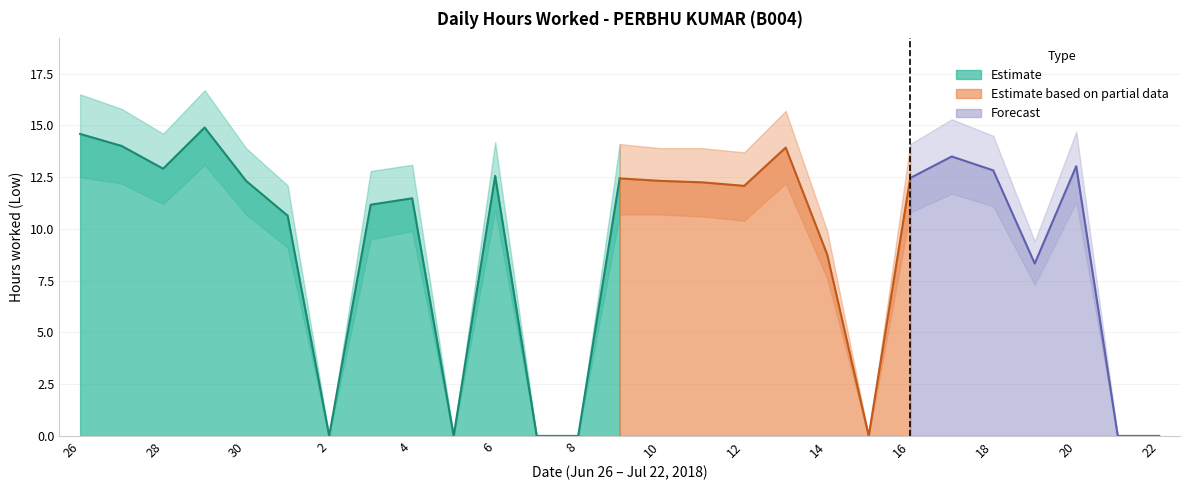

How many lines are shown in the chart?

3